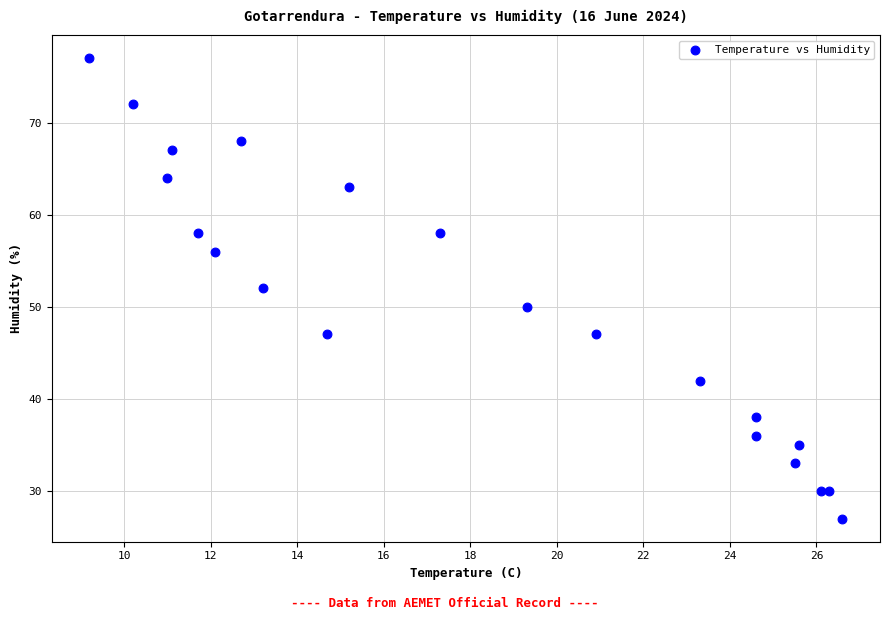

What is the range of Y values (max minus min)?

50